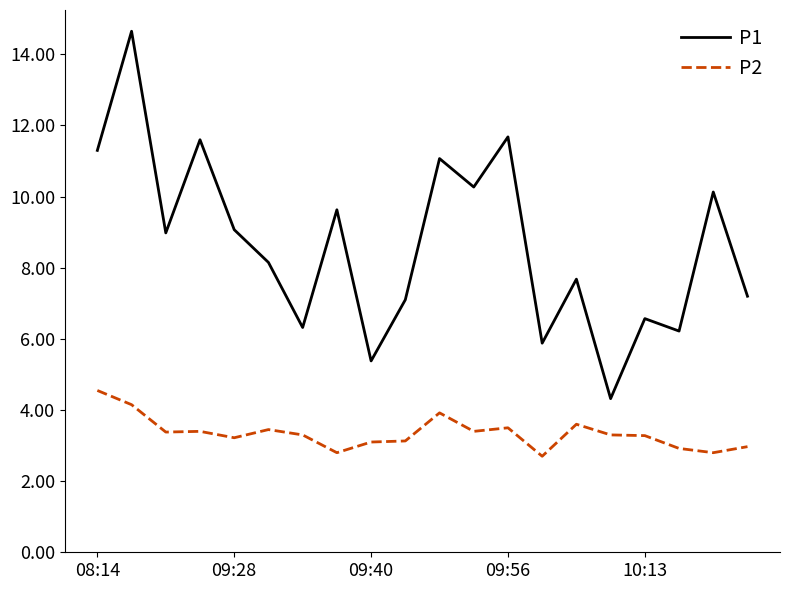

What is the sum of all P2 values?

66.9